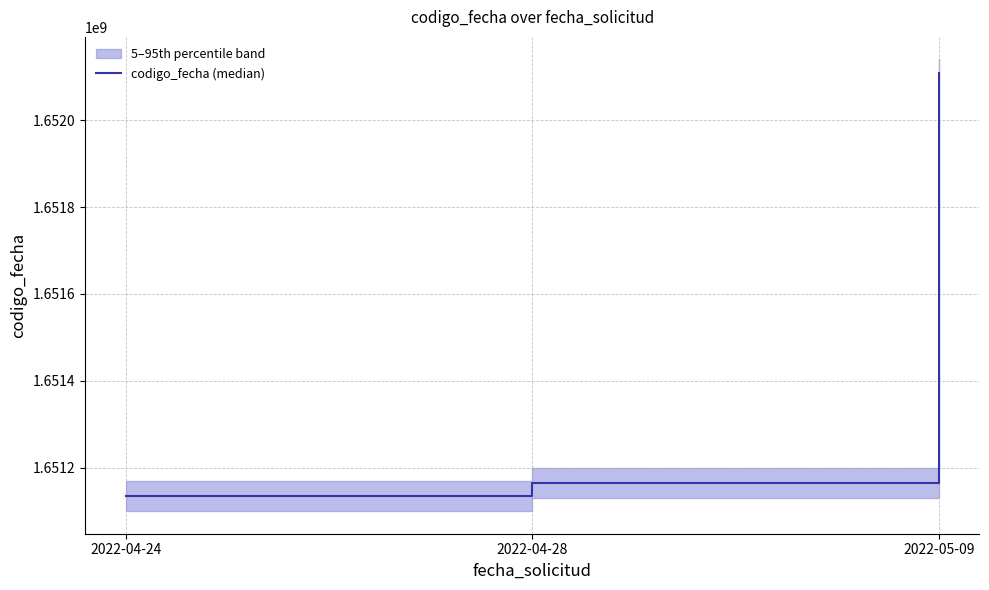

Read the value at 2022-04-24, to the nearest 50.

1651134050